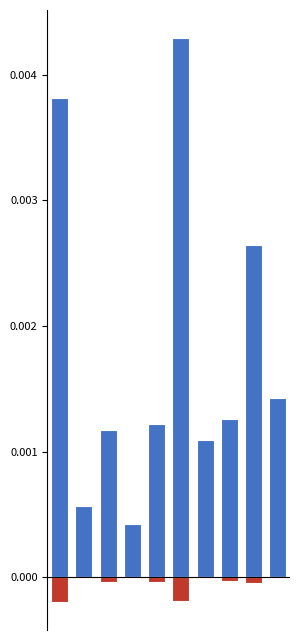

Are the bars horizontal?

No